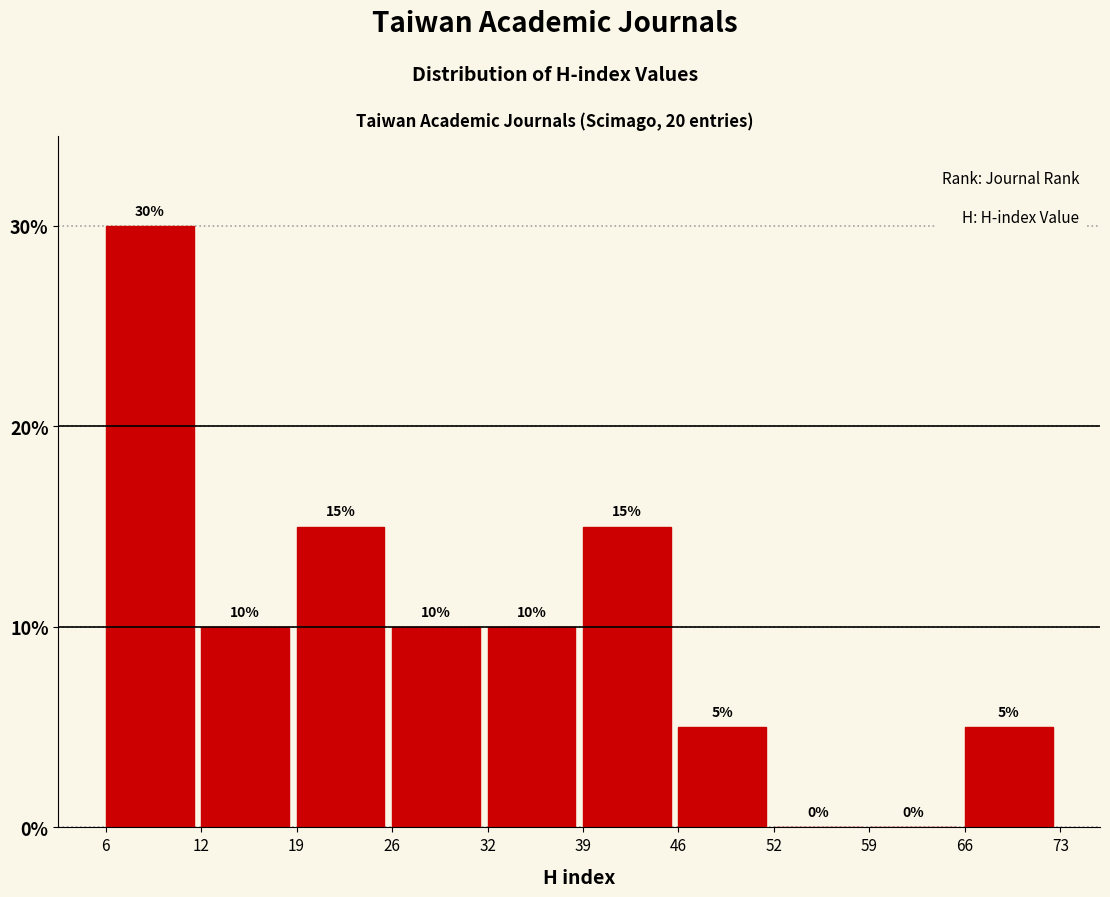

Reading right to left, list all the values displayed in this chart.

66=5	59=0	52=0	46=5	39=15	32=10	26=10	19=15	12=10	6=30